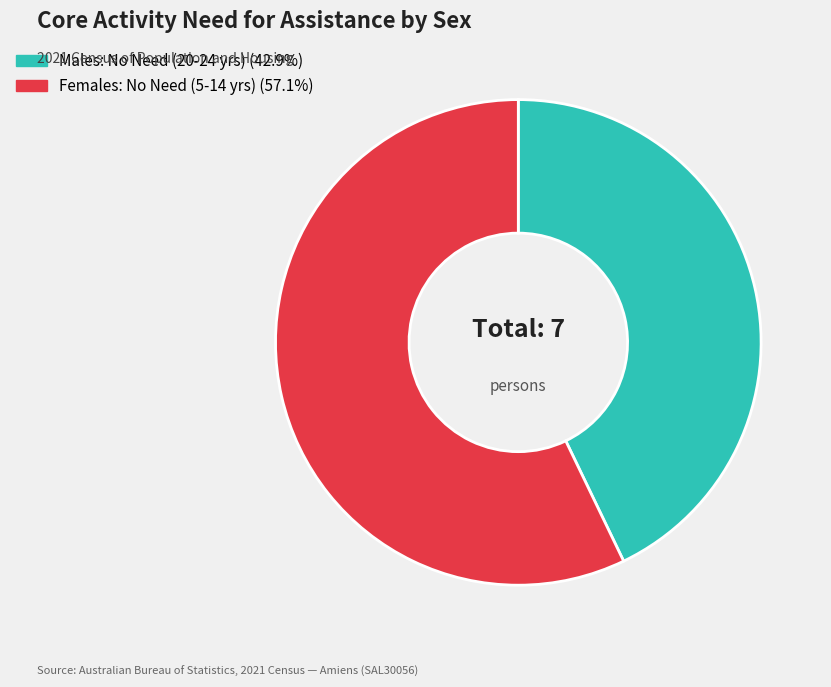

Is there a majority slice in this chart?

Yes